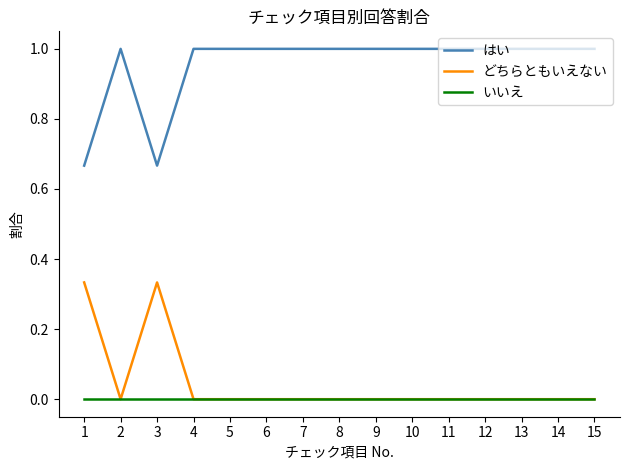

Does the chart display data point markers on the line(s)?

No